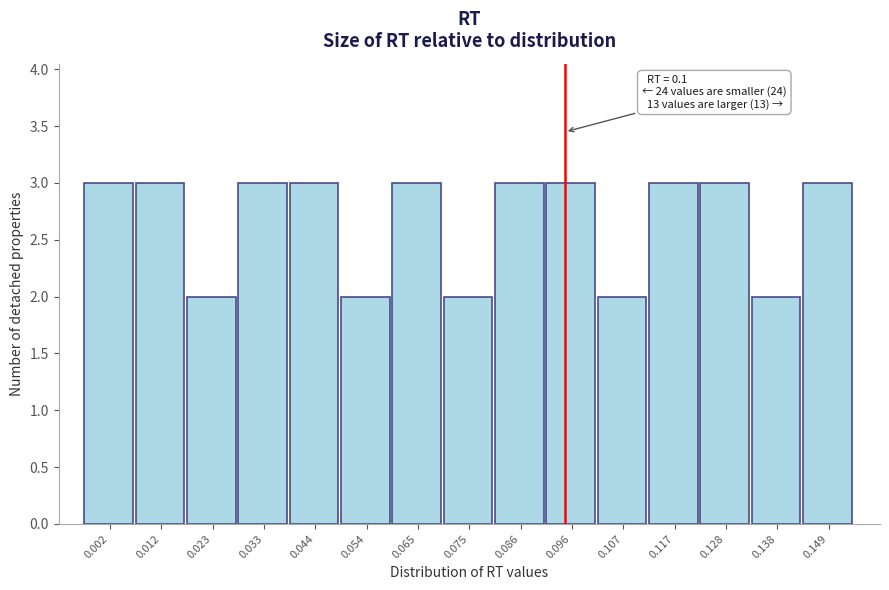

Reading right to left, extract all data points from this chart.

0.149=3	0.138=2	0.128=3	0.117=3	0.107=2	0.096=3	0.086=3	0.075=2	0.065=3	0.054=2	0.044=3	0.033=3	0.023=2	0.012=3	0.002=3